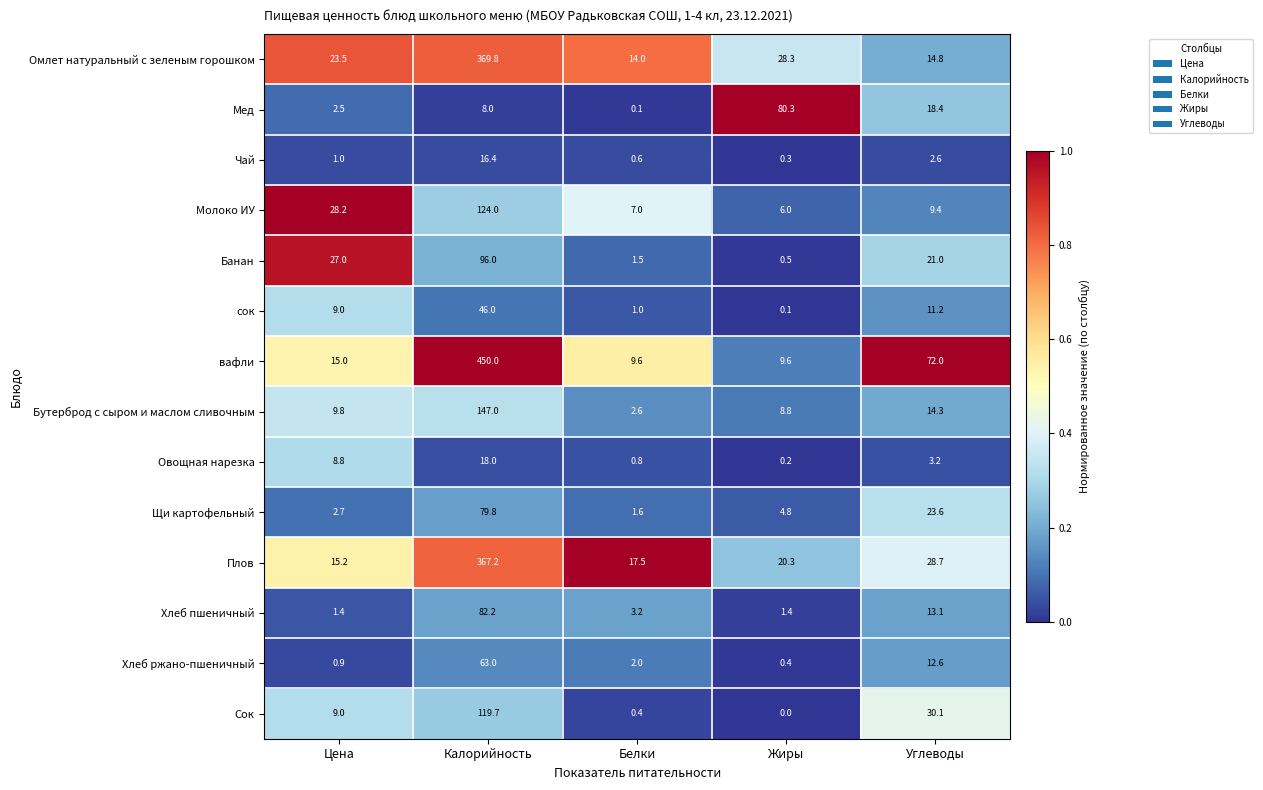

At how many categories does at least one series exceed 0?

5